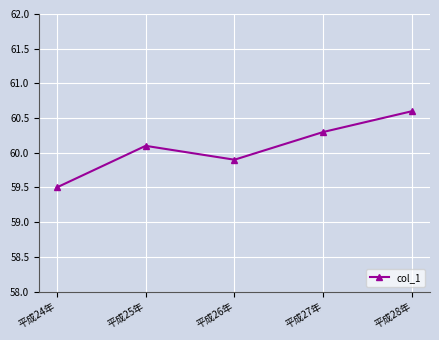

What is the value of the 5th point from the left?

60.6